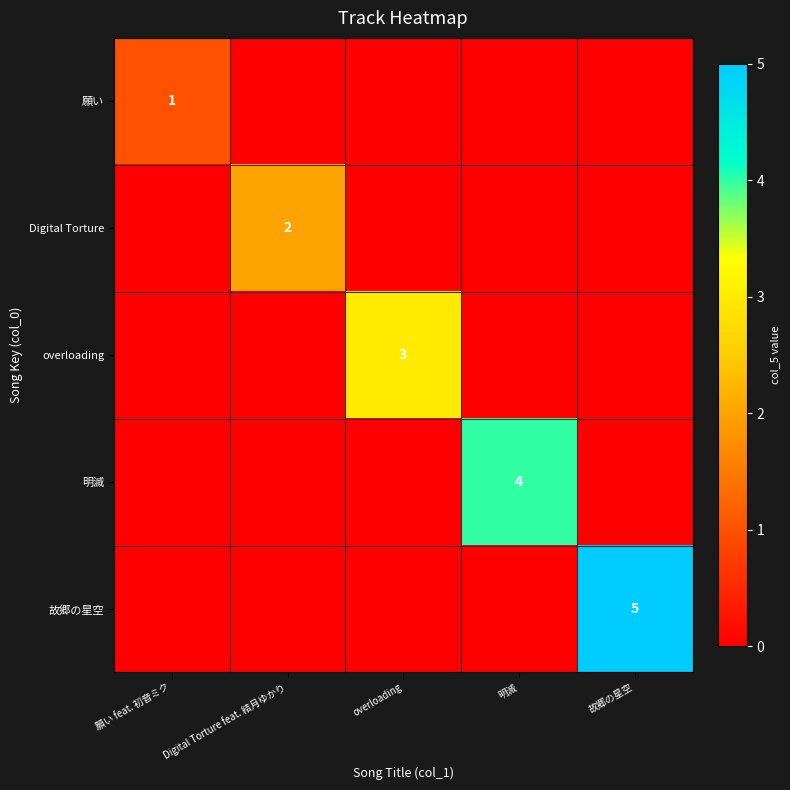

True or false: Digital Torture has a value of 2 at Digital Torture feat. 結月ゆかり.

True